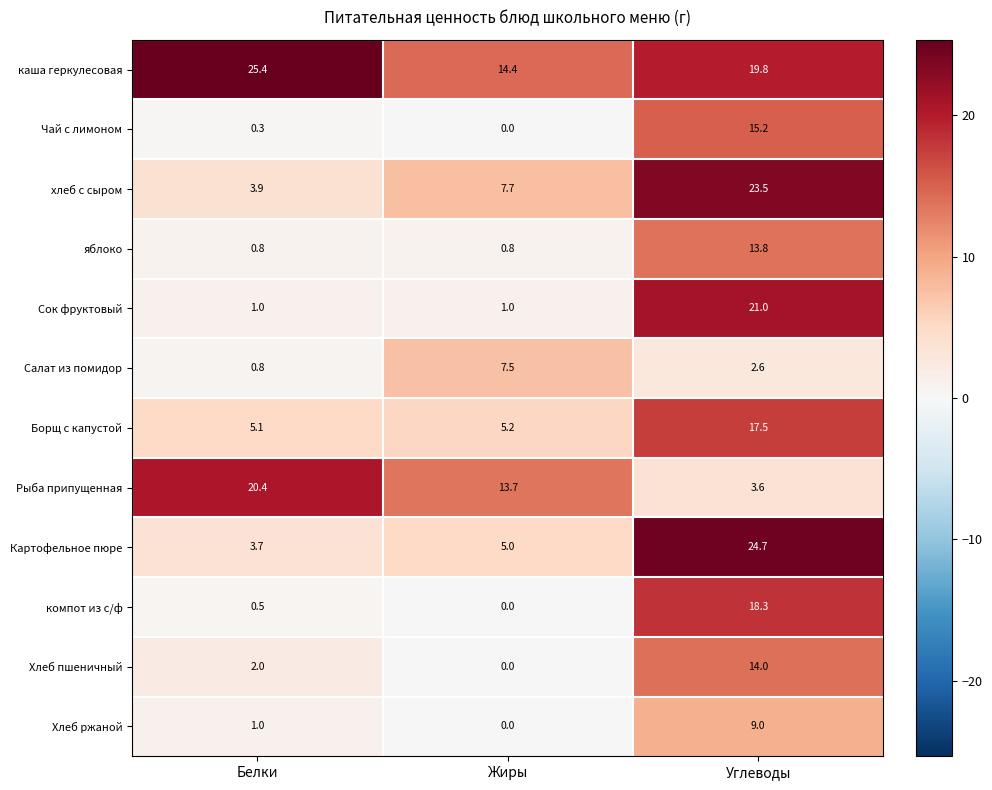

What is the average value of the Борщ с капустой series?

9.3